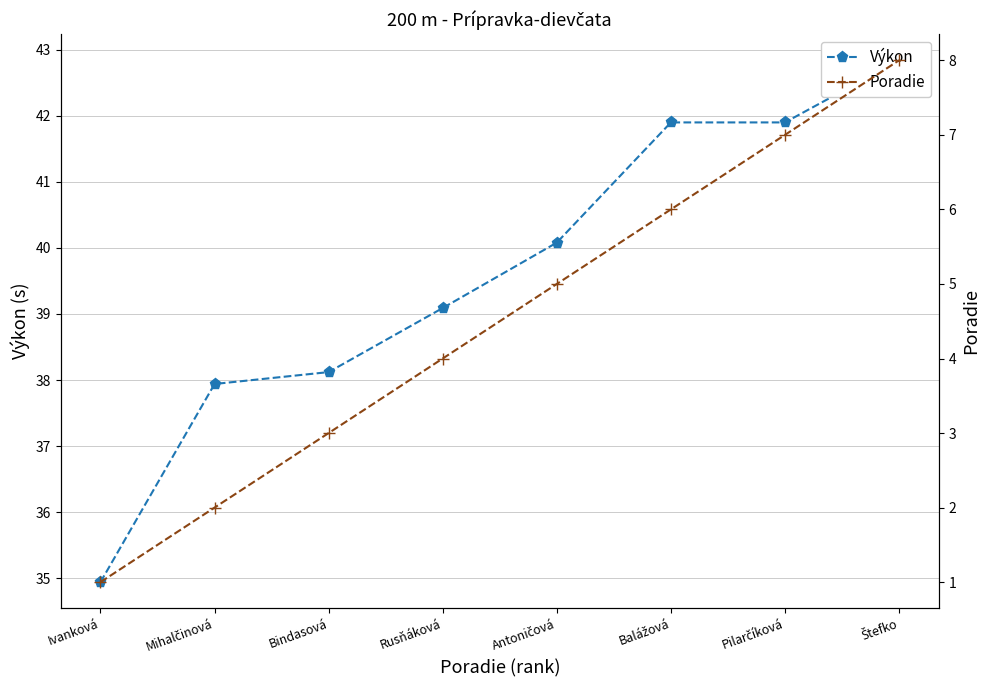

What is the label of the 6th point from the left?

Balážová